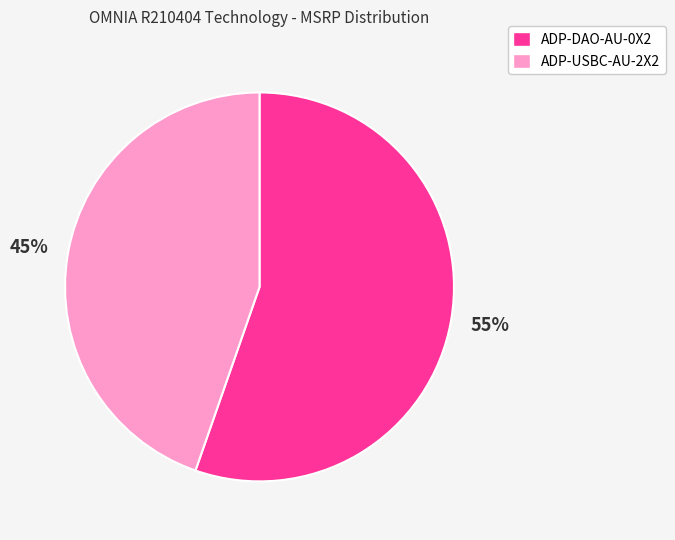

To the nearest percent, what is the combined percentage of ADP-USBC-AU-2X2 and ADP-DAO-AU-0X2?

100%